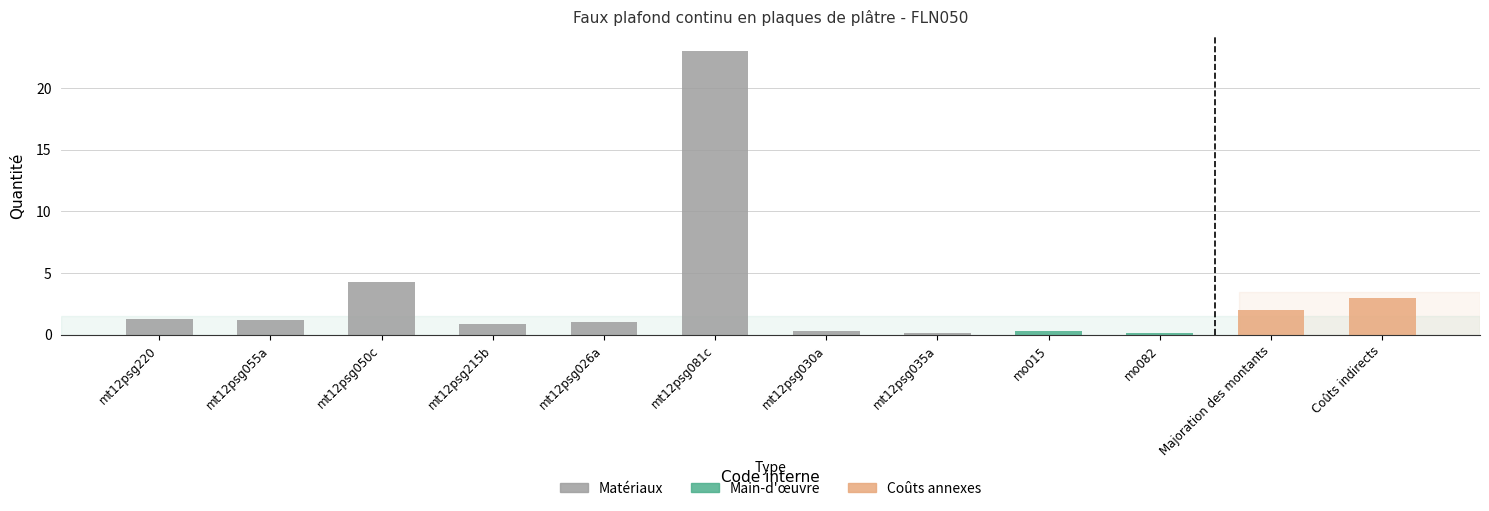

At which category does the chart reach its peak across all series?

mt12psg081c